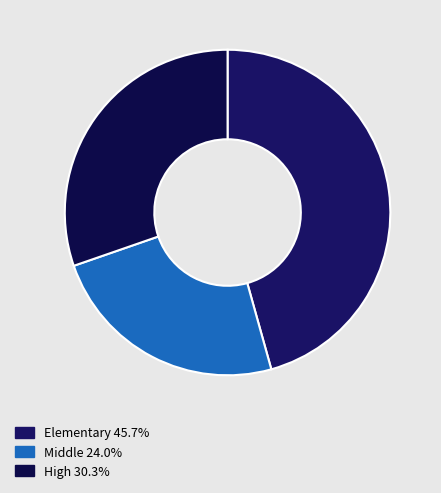

Which category has the smallest portion of the pie?

Middle